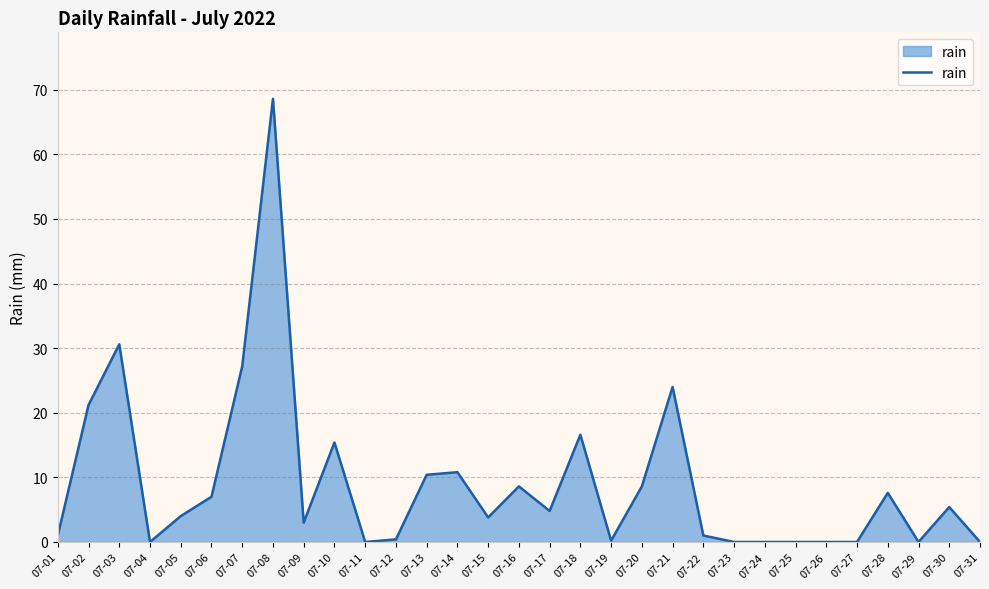

What is the difference between the values at 07-27 and 07-14?

10.8